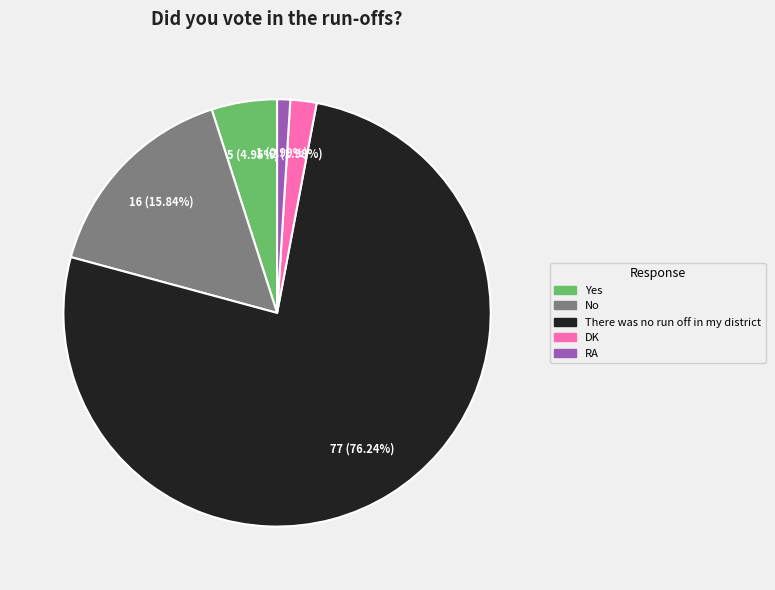

Is there any slice that represents more than half of the pie?

Yes